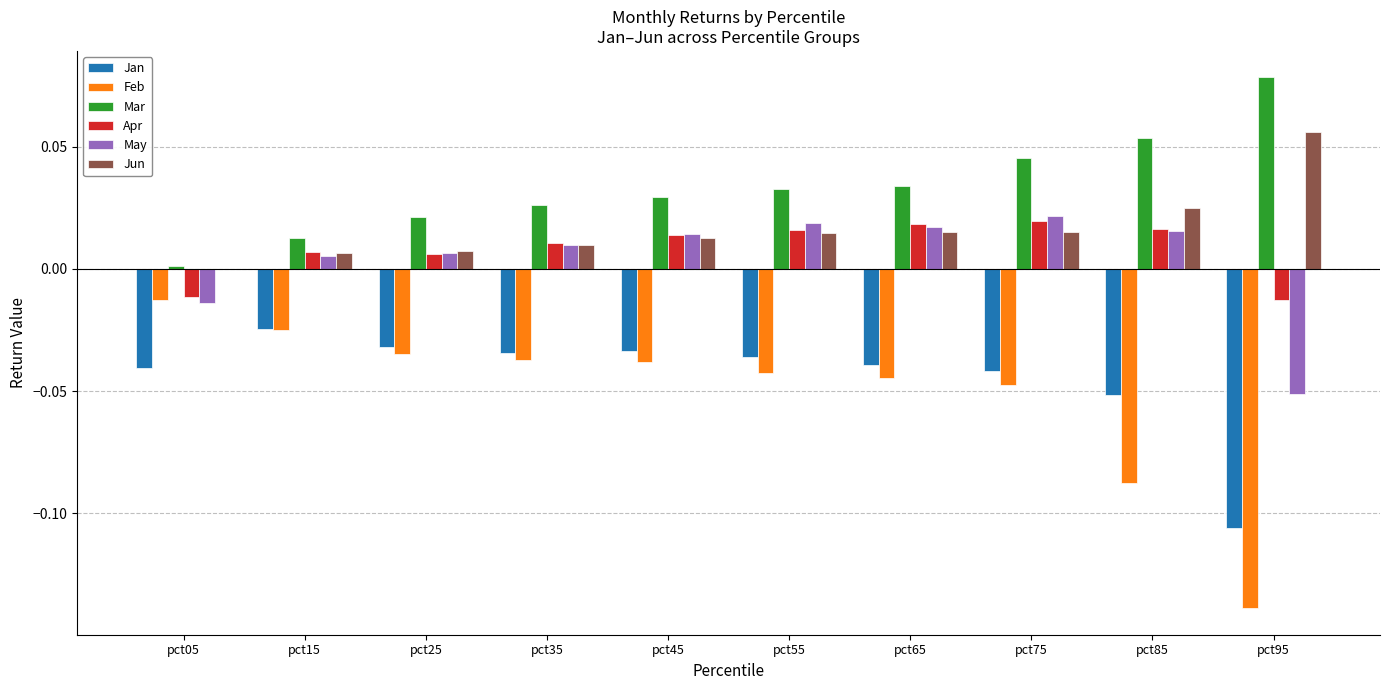

Count the number of categories in the chart.

10